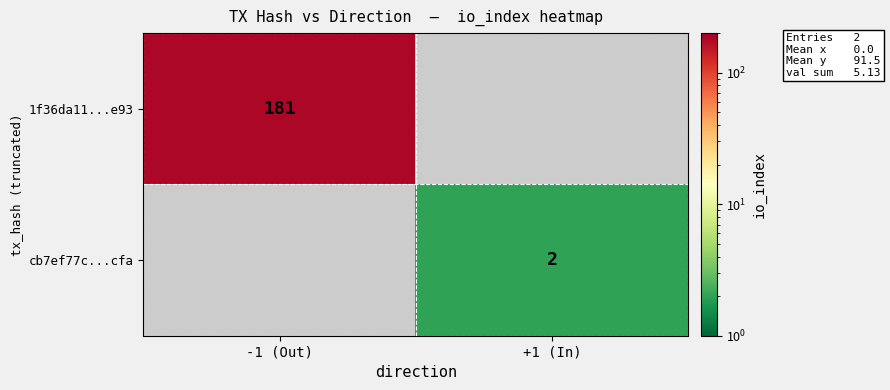

Is the value of 1f36da11...e93 at -1 (Out) greater than the value of cb7ef77c...cfa at +1 (In)?

Yes